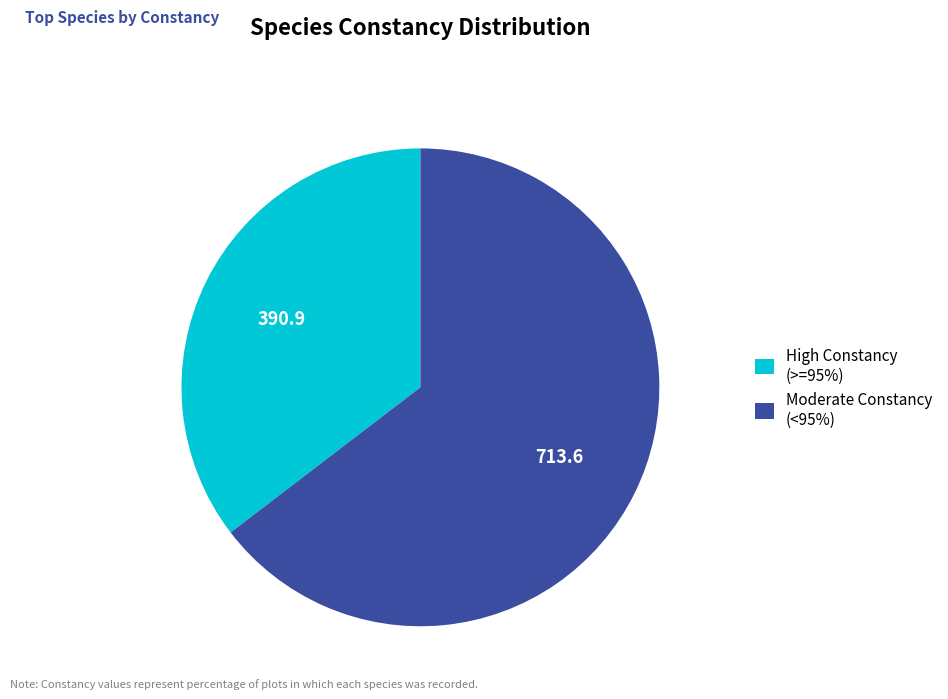

True or false: Moderate Constancy (<95%) accounts for 50% of the total.

False